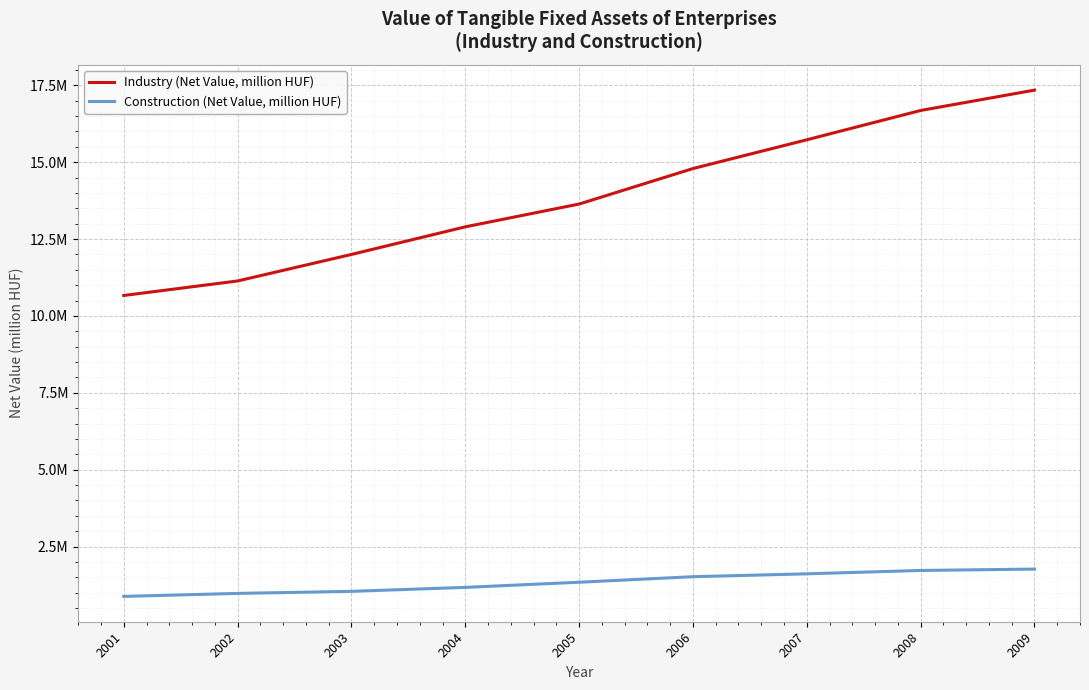

What are all the series names shown in the legend?

Industry (Net Value, million HUF), Construction (Net Value, million HUF)